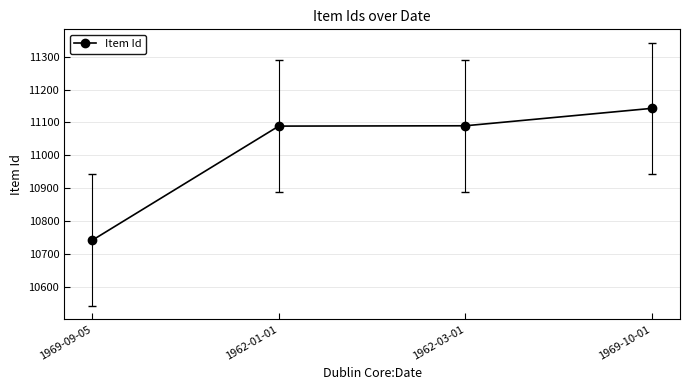

What is the difference between the maximum and minimum values?

401